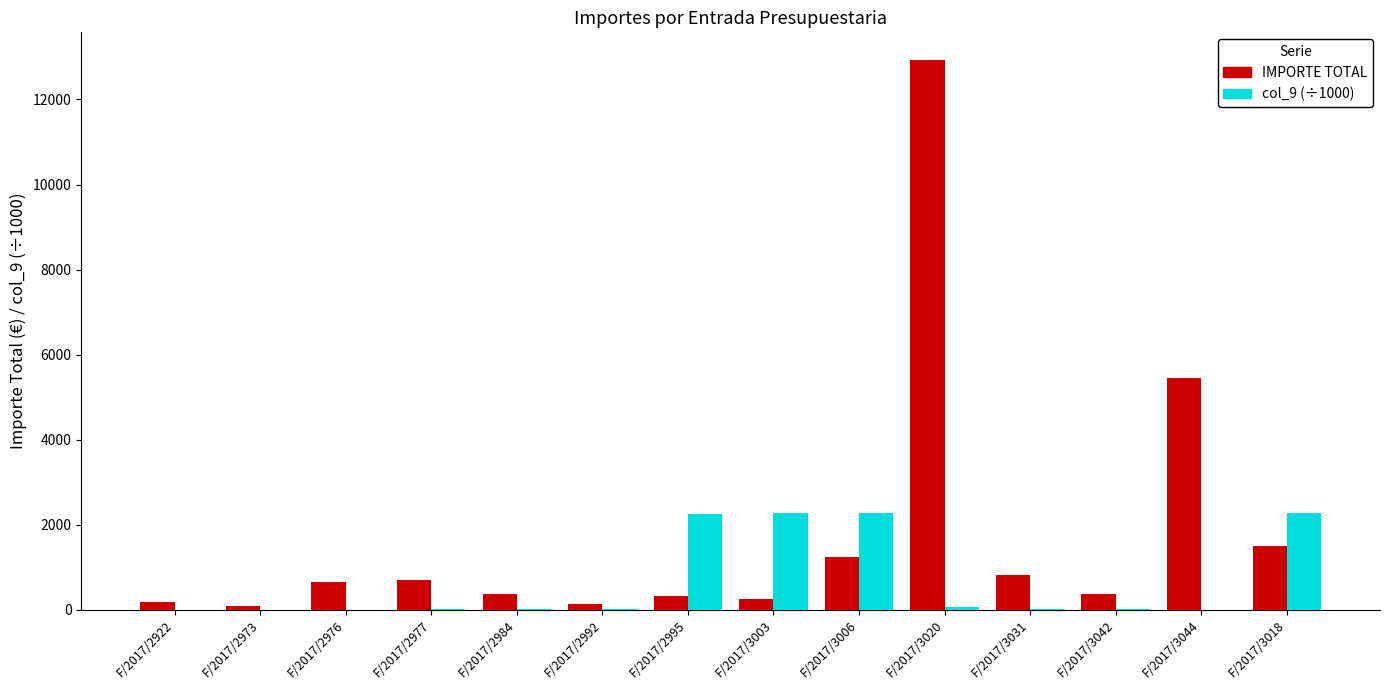

Which category has the highest value across all series?

F/2017/3020